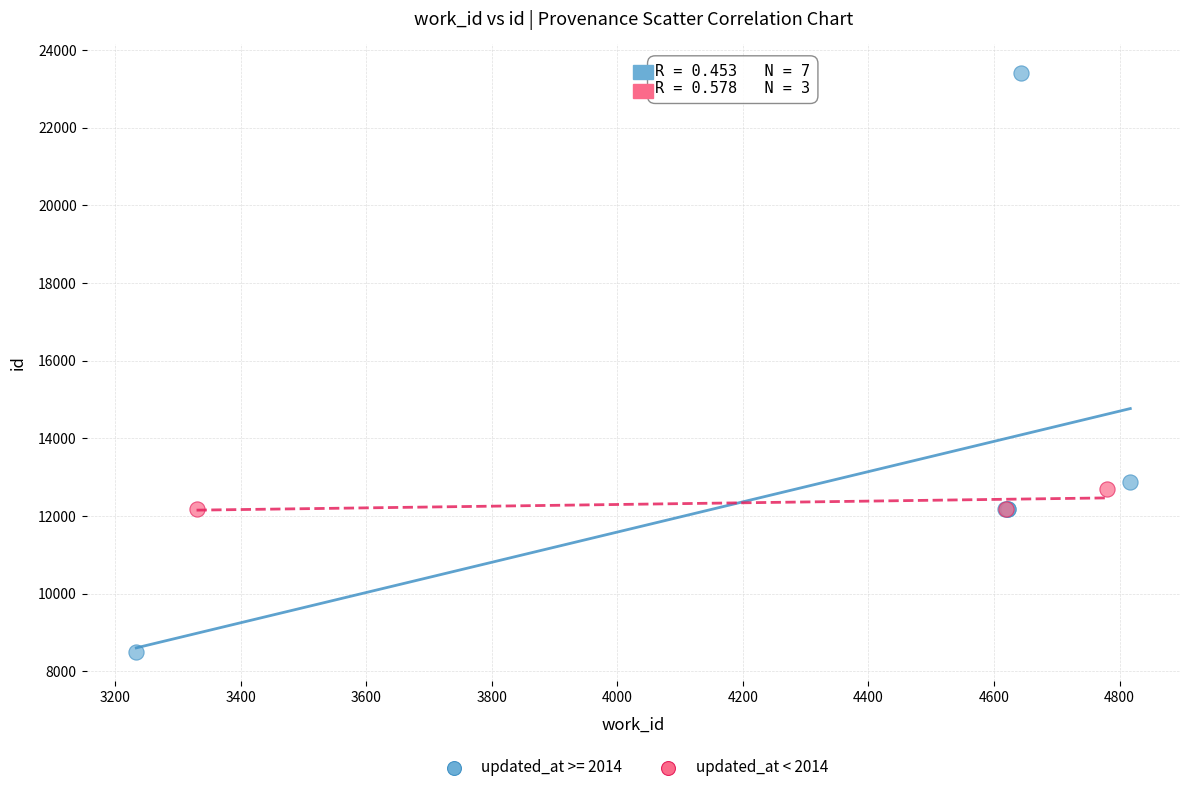

Which series reaches the maximum Y coordinate?

updated_at >= 2014